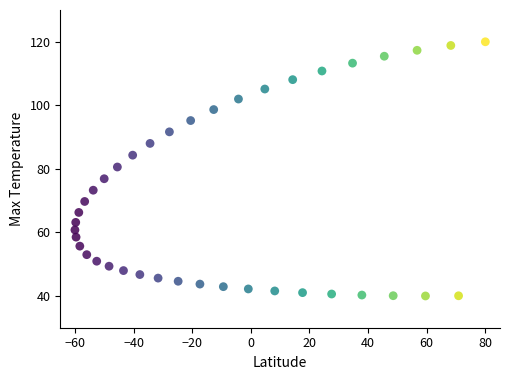

What is the range of Y values (max minus min)?

80.0